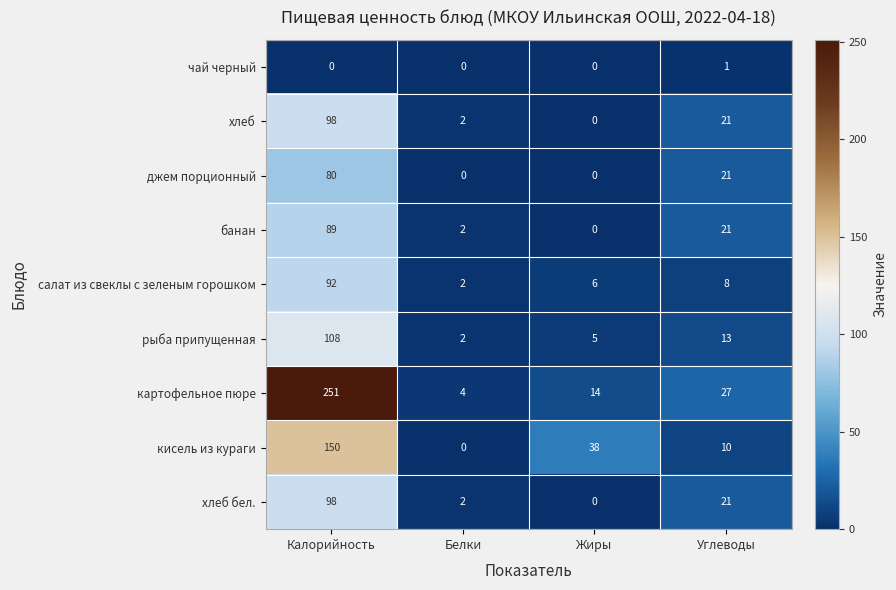

What is the difference between the maximum and second lowest values in the джем порционный series?

80